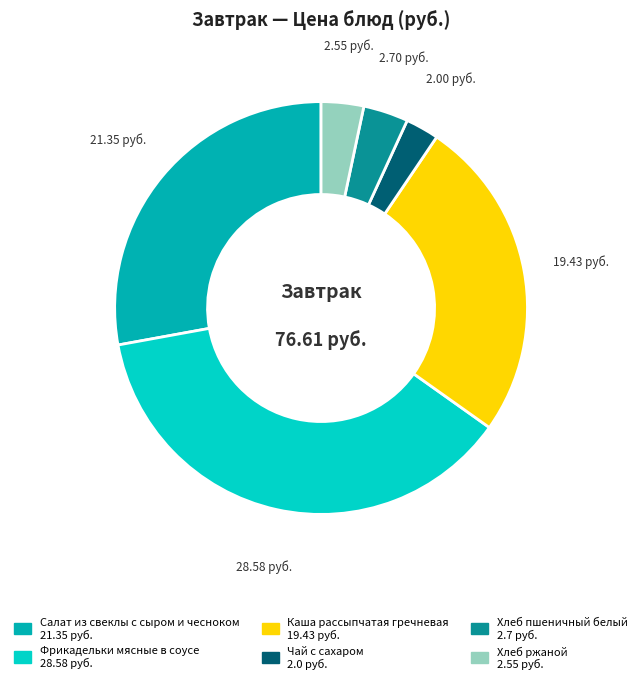

Does any single category account for the majority?

No